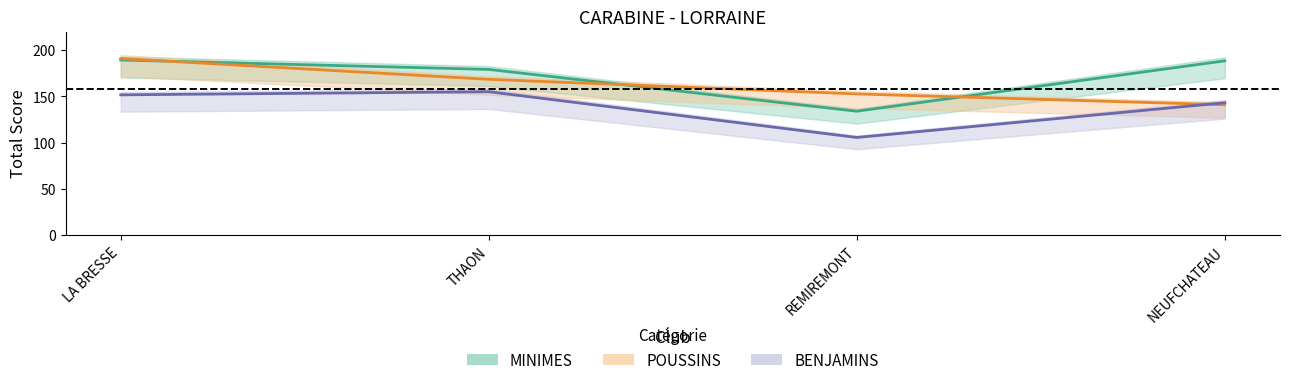

True or false: BENJAMINS and MINIMES intersect in this chart.

False